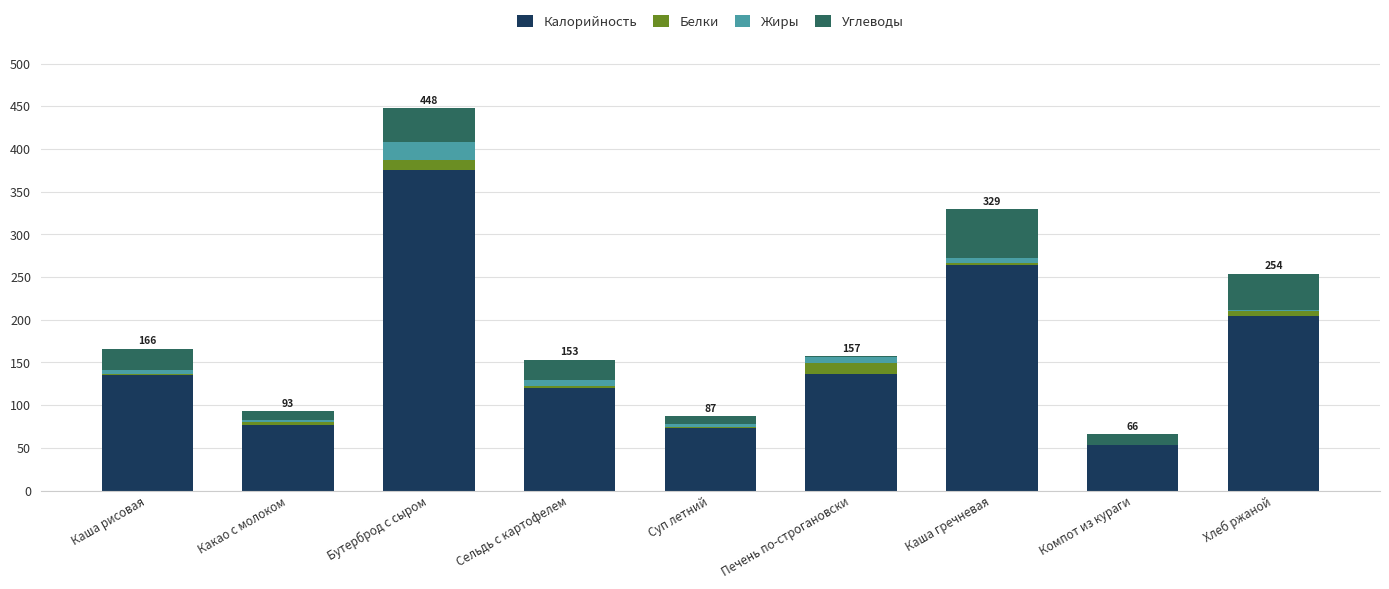

Are the bars horizontal?

No